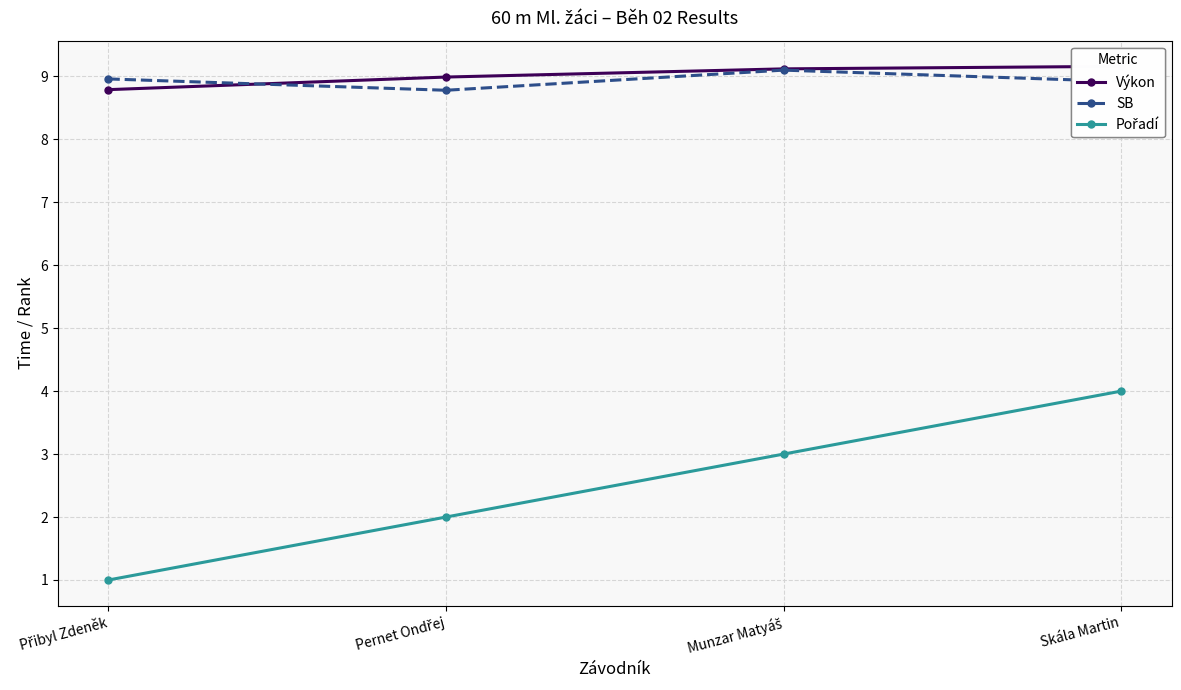

What is the difference between the maximum and second lowest values in the Pořadí series?

2.0